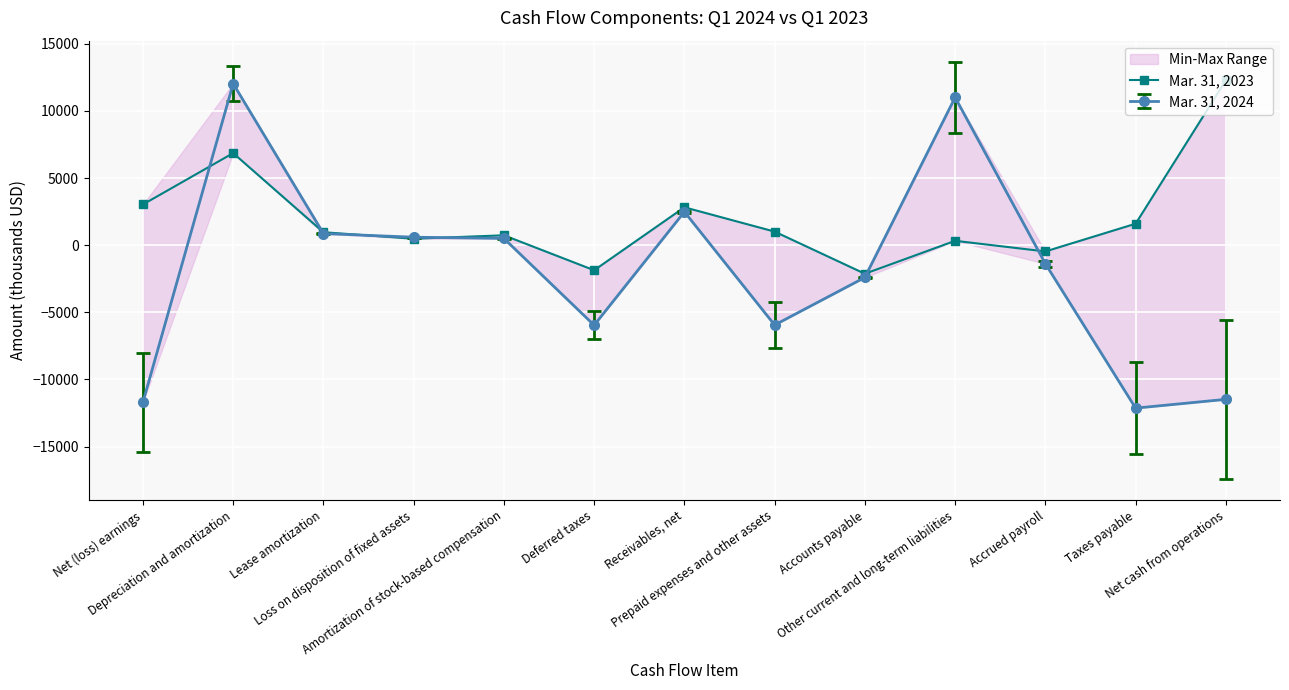

What is the smallest value displayed?

-2127